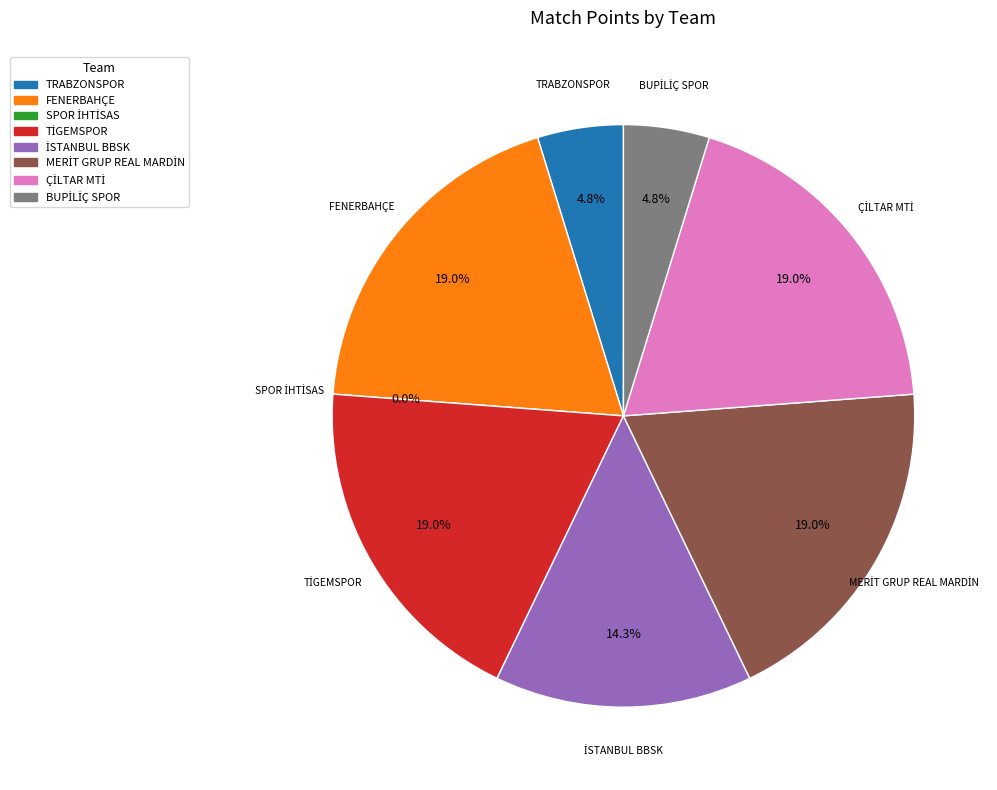

Do SPOR İHTİSAS and ÇİLTAR MTİ together represent more than half of the pie?

No